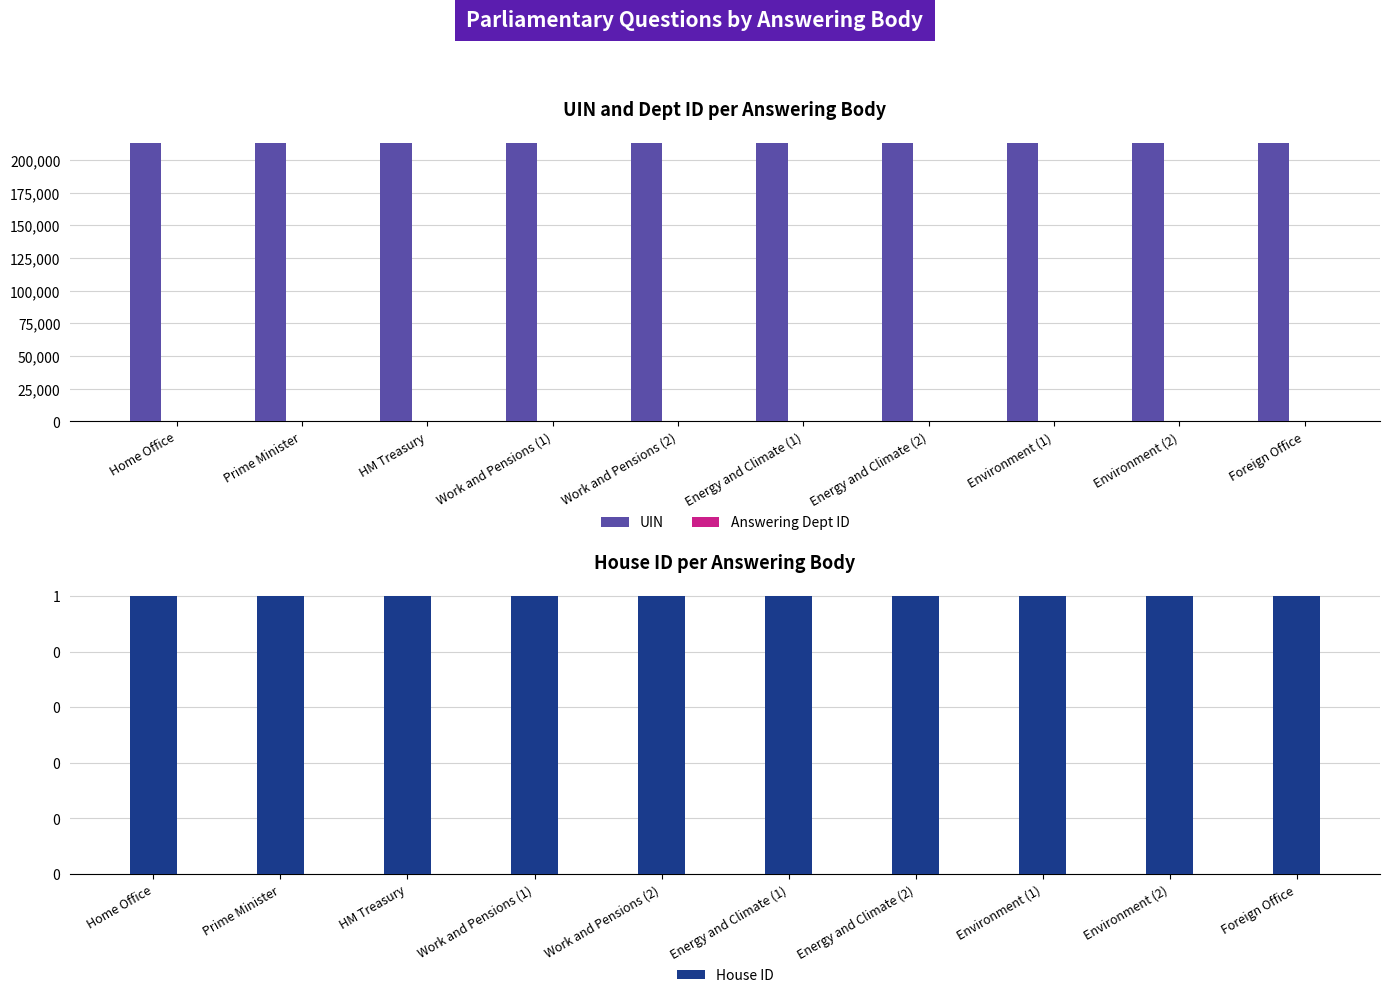

What is the difference between the Answering Dept ID values at Energy and Climate (1) and Home Office?

62